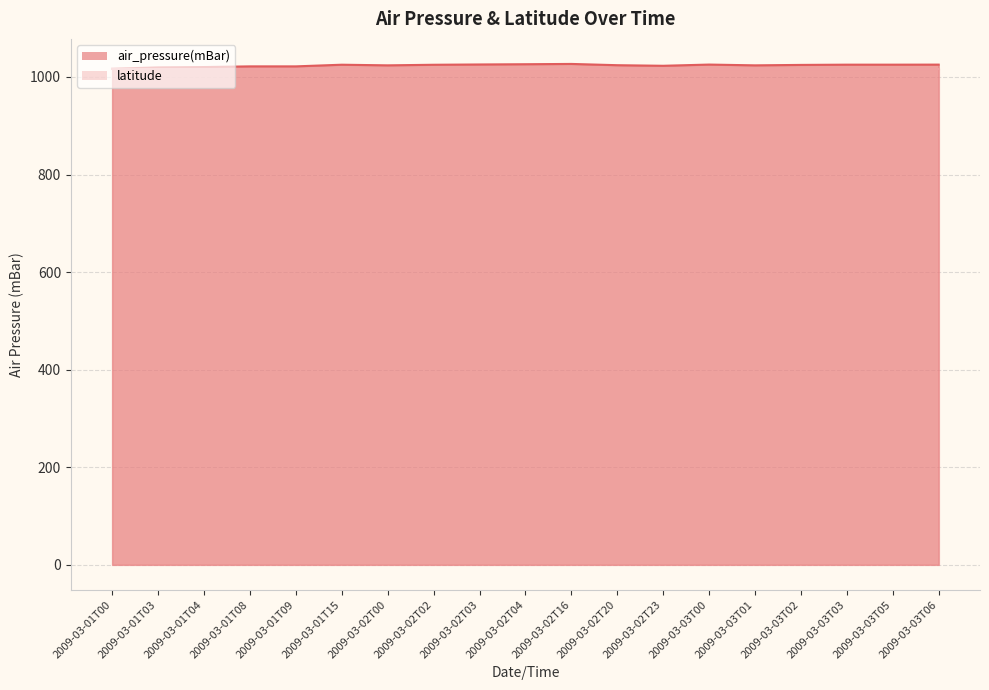

Reading left to right, transcribe all the data shown in this chart.

2009-03-01T00=1016.8	2009-03-01T03=1019.6	2009-03-01T04=1020.3	2009-03-01T08=1021.7	2009-03-01T09=1021.7	2009-03-01T15=1025.1	2009-03-02T00=1023.8	2009-03-02T02=1025.0	2009-03-02T03=1025.6	2009-03-02T04=1026.1	2009-03-02T16=1026.7	2009-03-02T20=1024.1	2009-03-02T23=1022.9	2009-03-03T00=1025.4	2009-03-03T01=1023.8	2009-03-03T02=1024.7	2009-03-03T03=1025.2	2009-03-03T05=1025.2	2009-03-03T06=1025.3